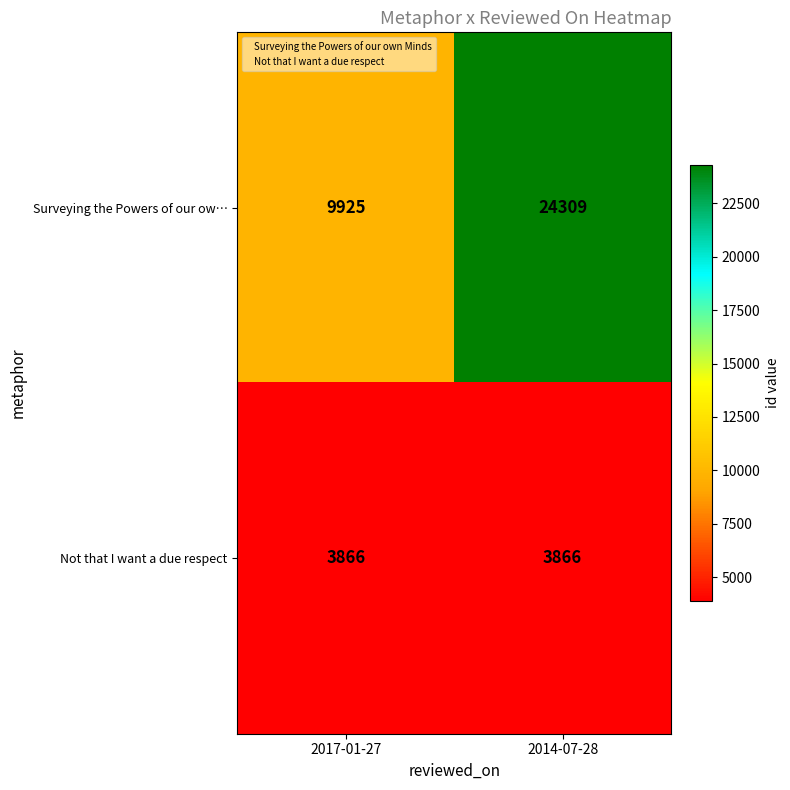

What is the maximum value shown in the chart?

24309